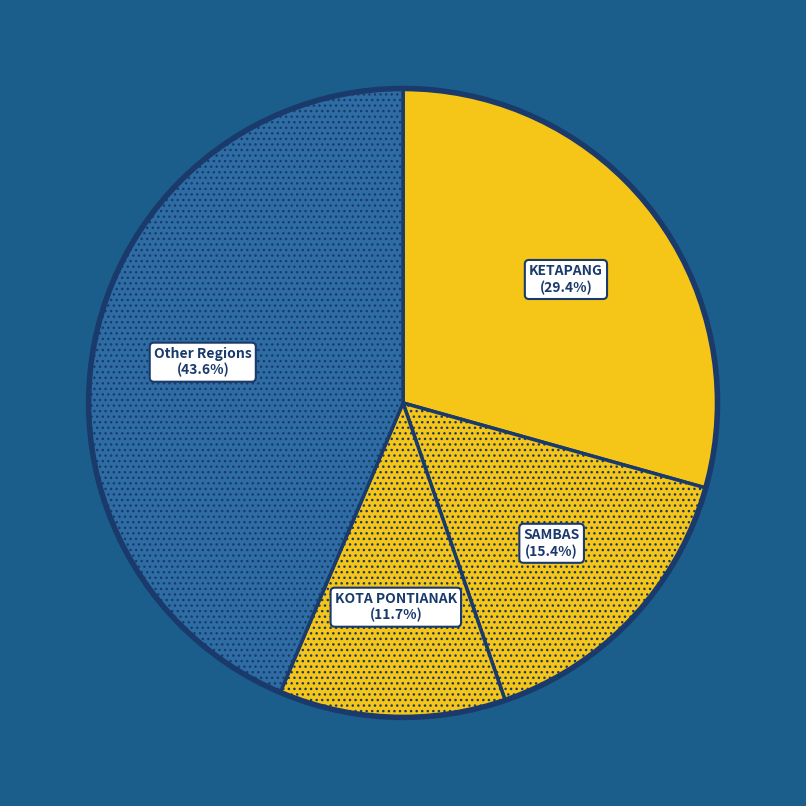

What percentage is NOT represented by Other Regions?

56.4%